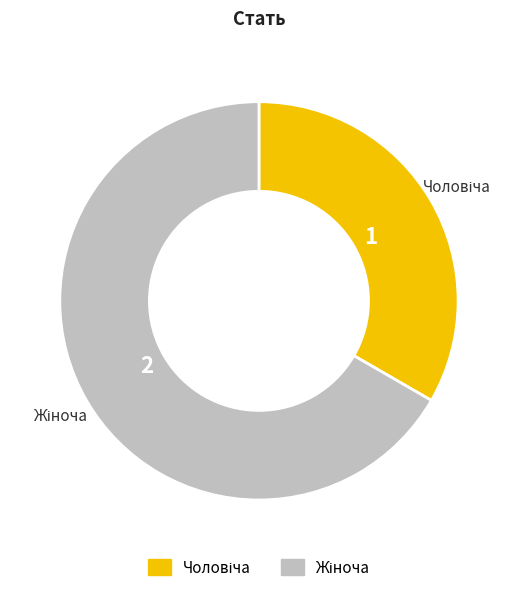

Is there a majority slice in this chart?

Yes